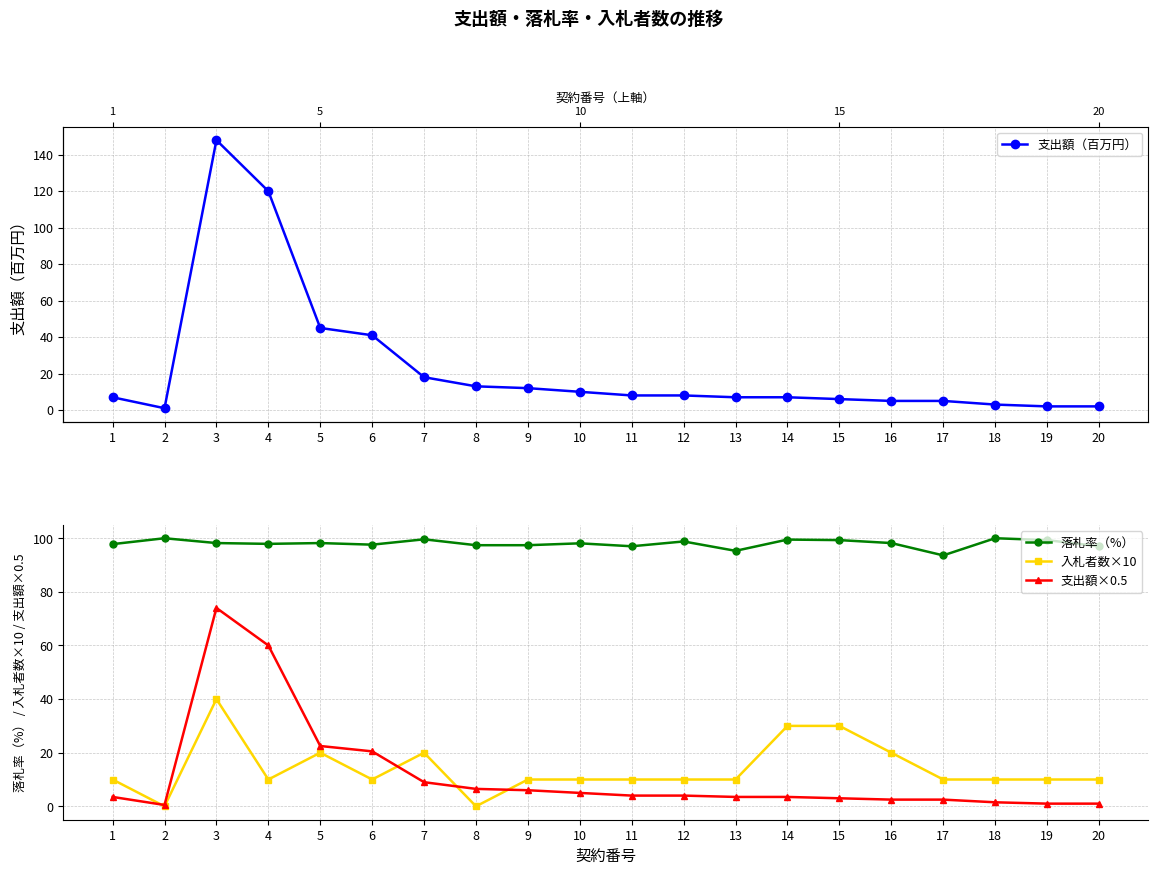

Reading right to left, transcribe all the data shown in this chart.

支出額（百万円）: 2.0	2.0	3.0	5.0	5.0	6.0	7.0	7.0	8.0	8.0	10.0	12.0	13.0	18.0	41.0	45.0	120.0	148.0	1.0	7.0
落札率（%）: 97.0	99.3	100.0	93.6	98.2	99.3	99.5	95.3	98.8	97.0	98.1	97.4	97.4	99.6	97.6	98.2	97.9	98.2	100.0	97.8
入札者数×10: 10.0	10.0	10.0	10.0	20.0	30.0	30.0	10.0	10.0	10.0	10.0	10.0	0.0	20.0	10.0	20.0	10.0	40.0	0.0	10.0
支出額×0.5: 1.0	1.0	1.5	2.5	2.5	3.0	3.5	3.5	4.0	4.0	5.0	6.0	6.5	9.0	20.5	22.5	60.0	74.0	0.5	3.5